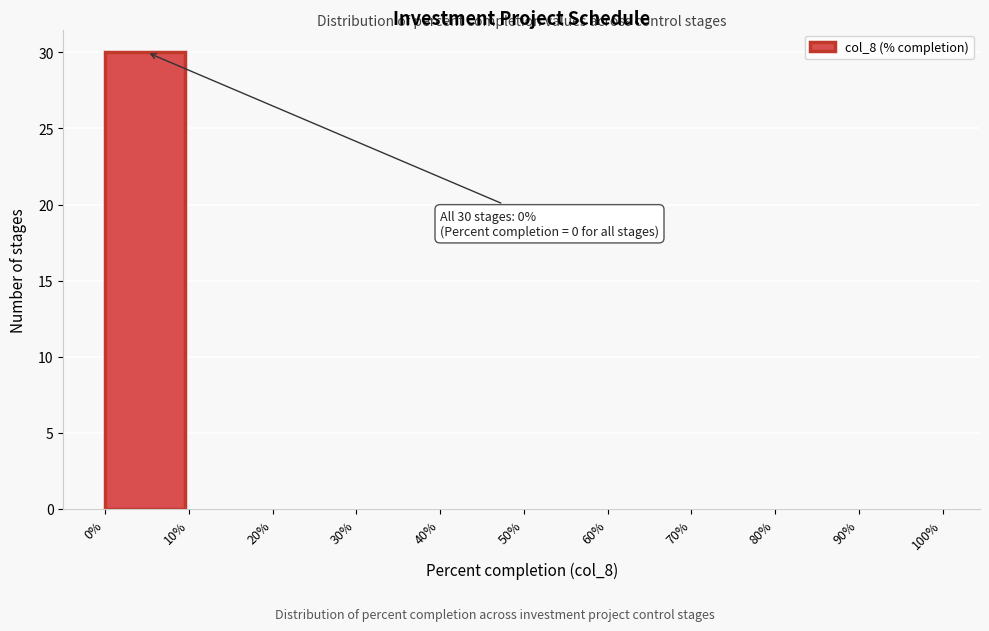

Which range on the x-axis has the tallest bar?

0% to 10%